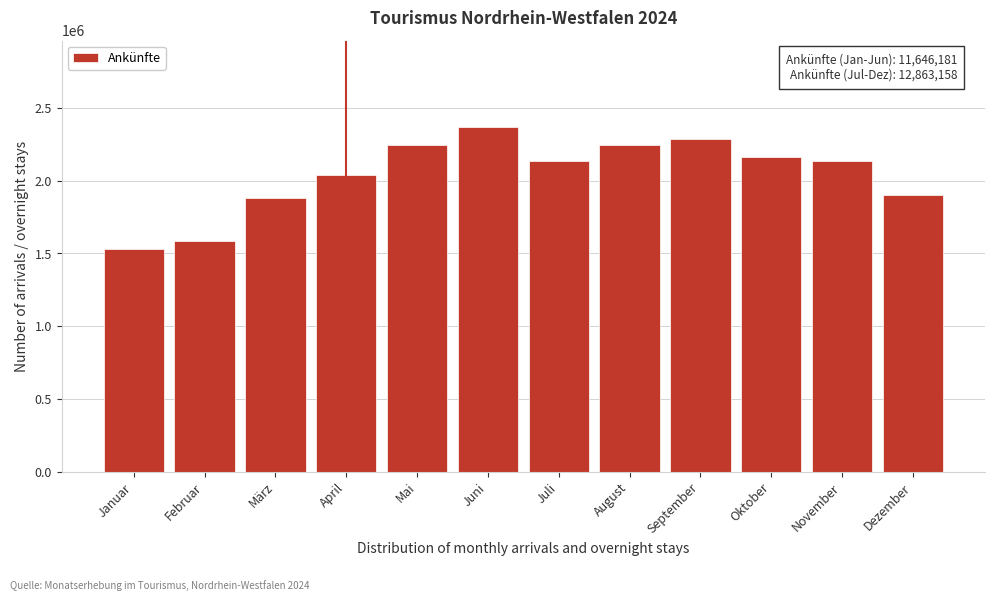

What is the difference between the second highest and minimum values?

753645